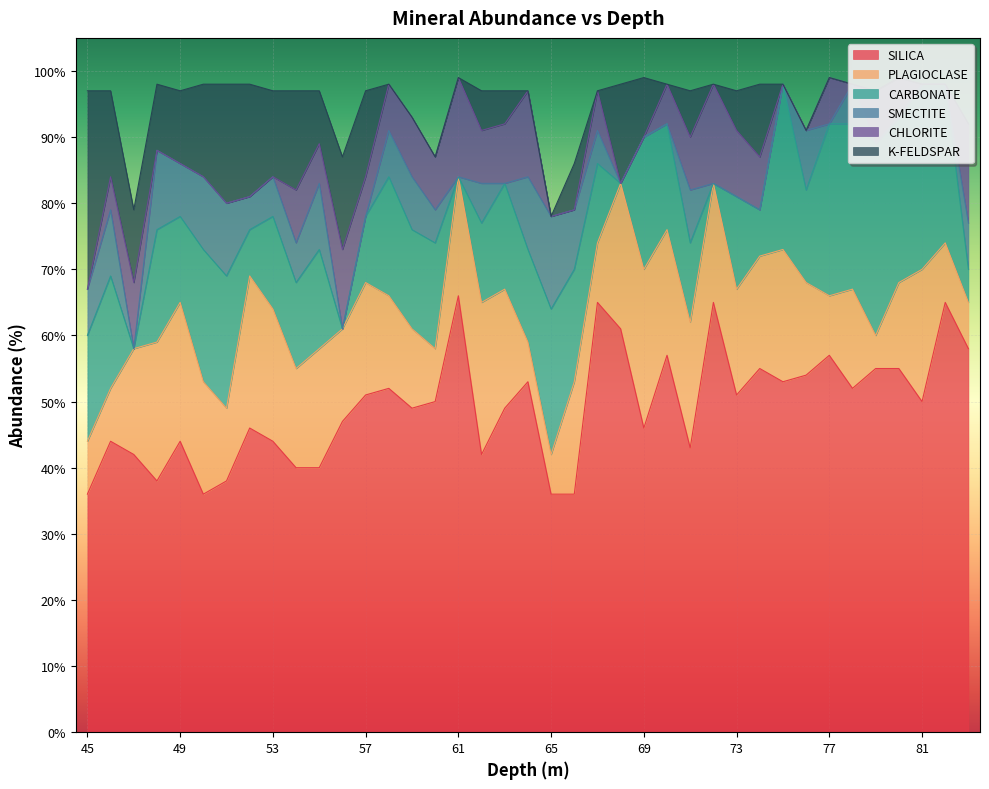

The K-FELDSPAR series shows 14 at 69. True or false?

False